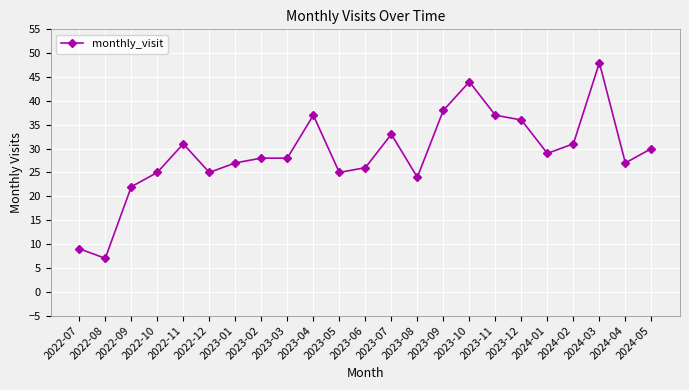

What is the value of the 23rd point from the left?

30